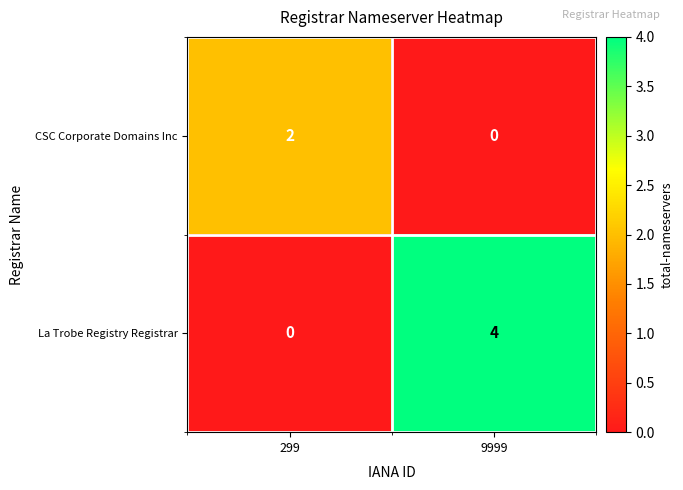

How many categories are shown in the chart?

2